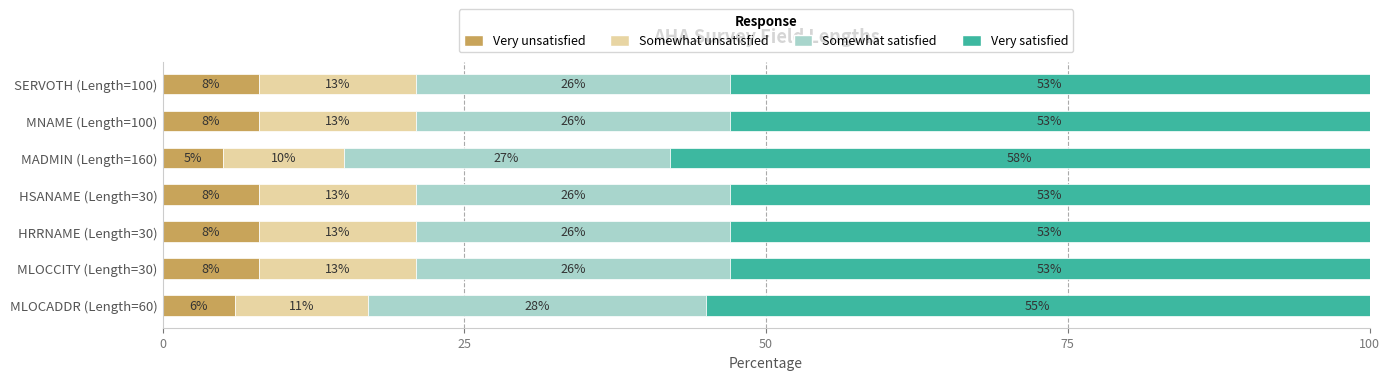

What is the highest value of the Very unsatisfied series?

8